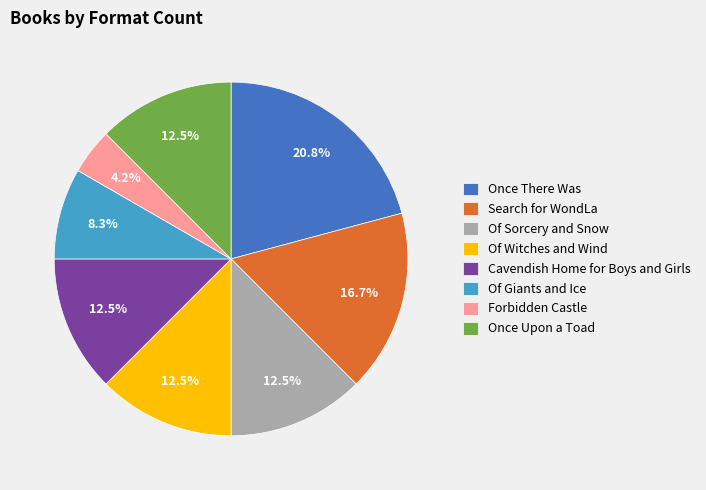

What percentage is the Of Giants and Ice slice, to the nearest percent?

8%